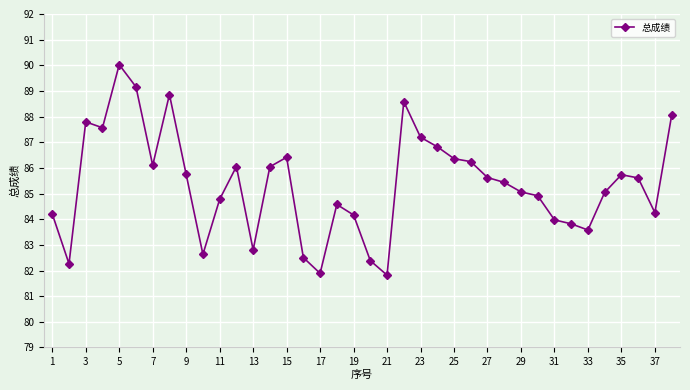

What is the difference between the maximum and minimum values?

8.2